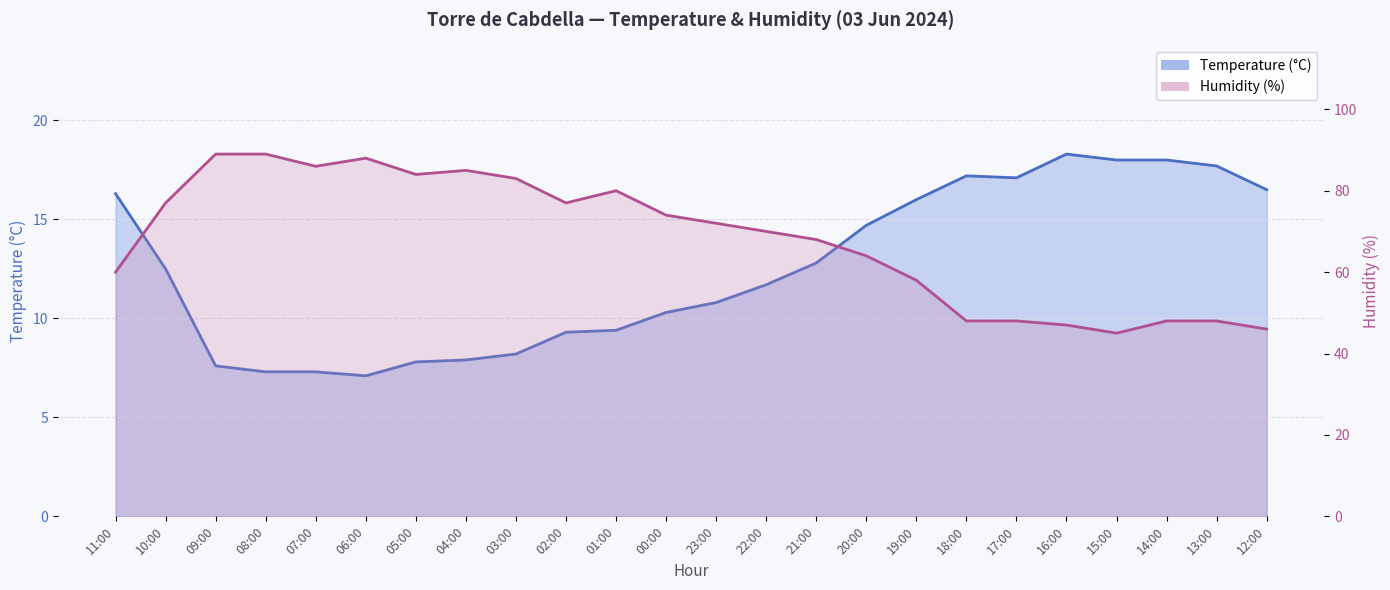

The value of Temperature (°C) at 15:00 is 18.0. True or false?

True